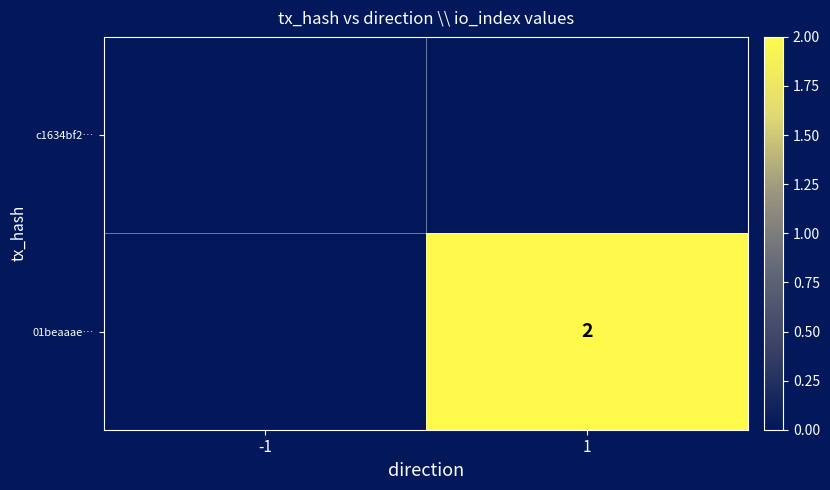

The value of 01beaaae… at 1 is 1. True or false?

False